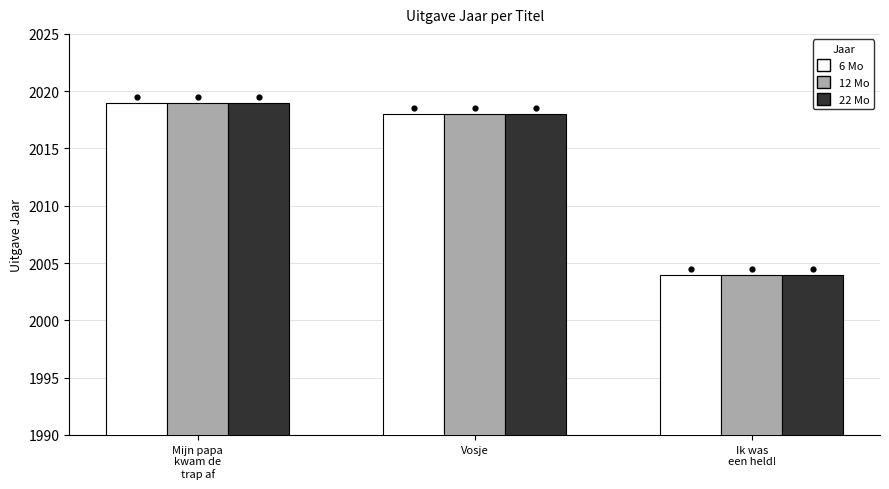

At which category is the sum across all series the highest?

Mijn papa
kwam de
trap af